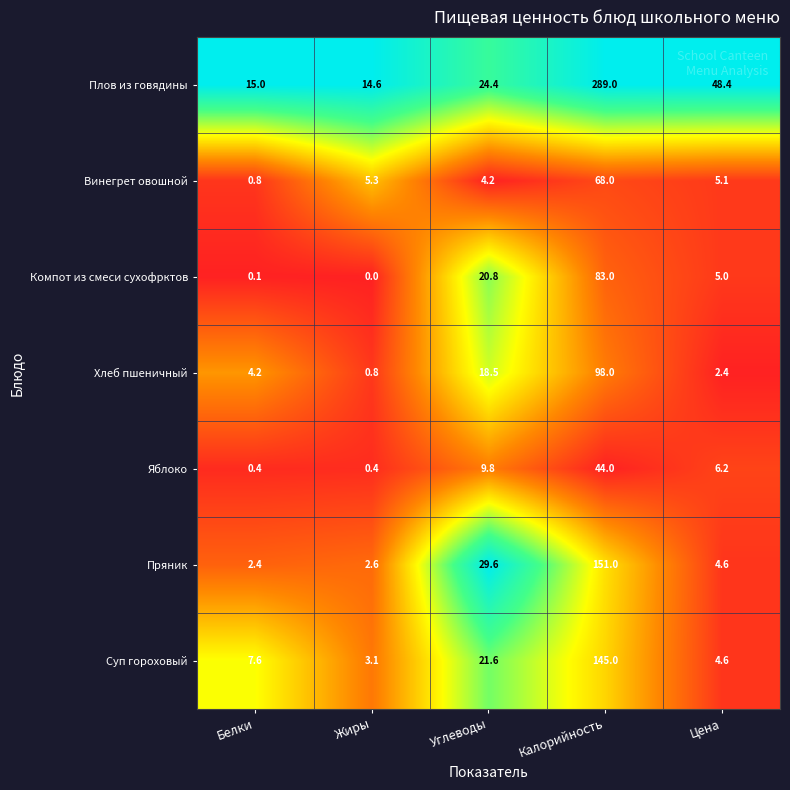

Rank the categories by Компот из смеси сухофрктов value from lowest to highest.

Жиры, Белки, Цена, Углеводы, Калорийность